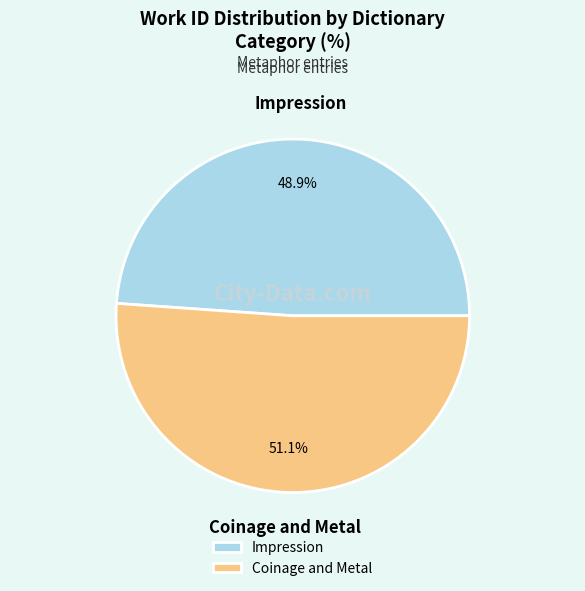

To the nearest percent, what is the combined percentage of Coinage and Metal and Impression?

100%